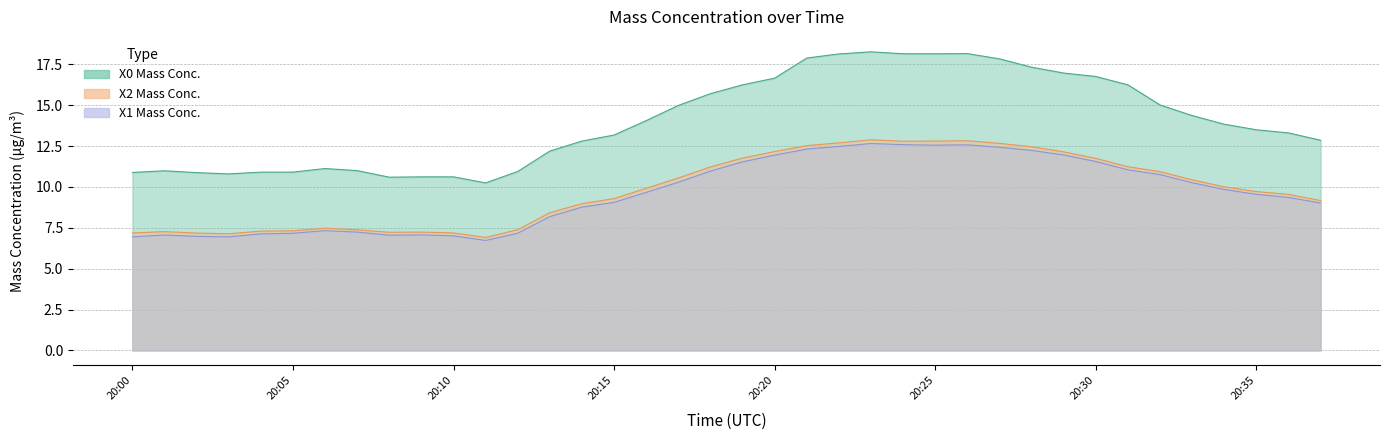

What is the difference between the maximum and minimum values in the X1_M11 (μg/m³) series?

5.9